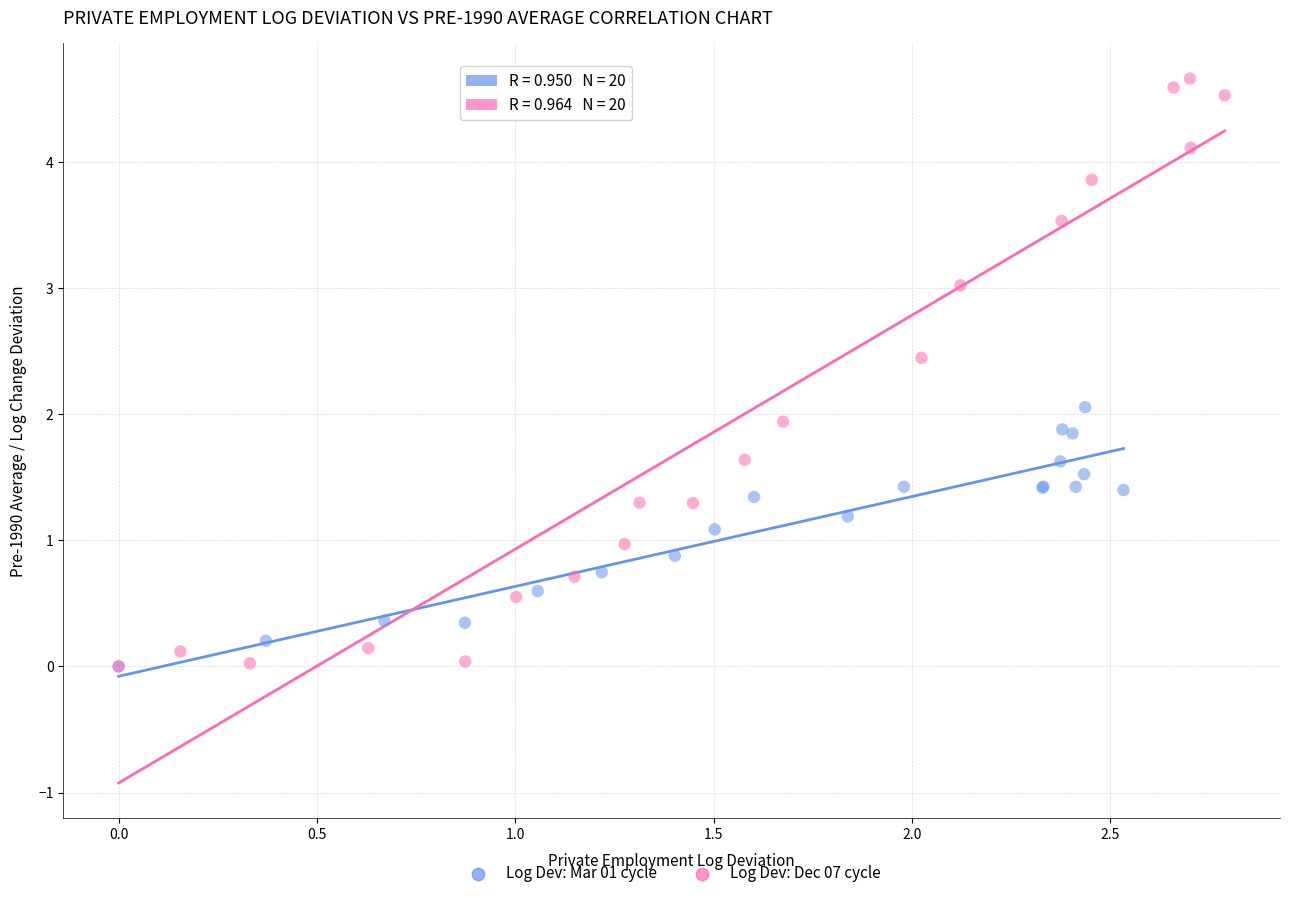

Which series contains the highest Y value?

Log Dev: Dec 07 cycle